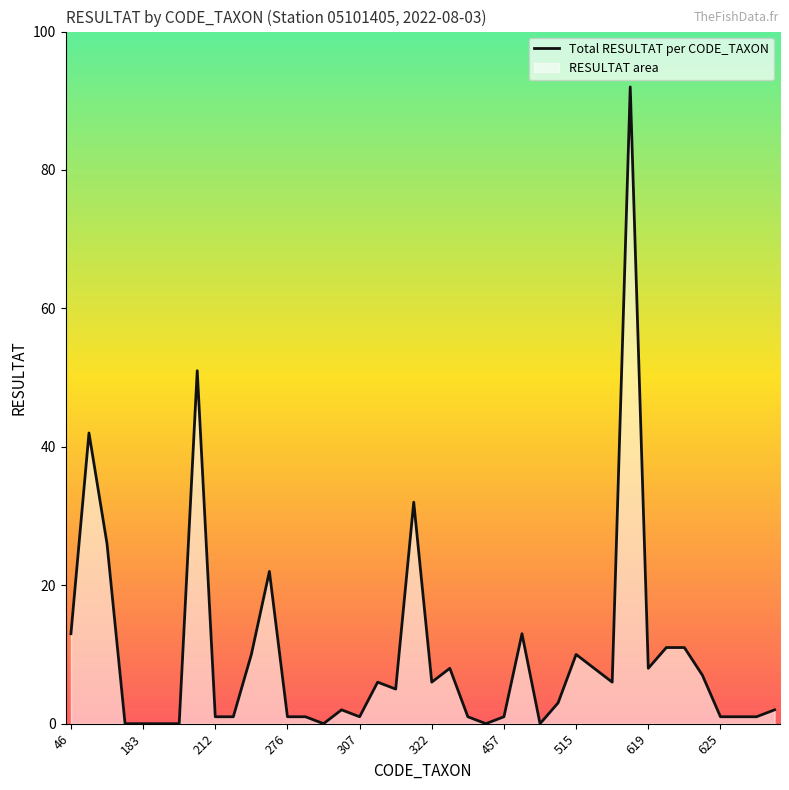

How many interior local peaks (higher than both neighbors) does the data have?

10